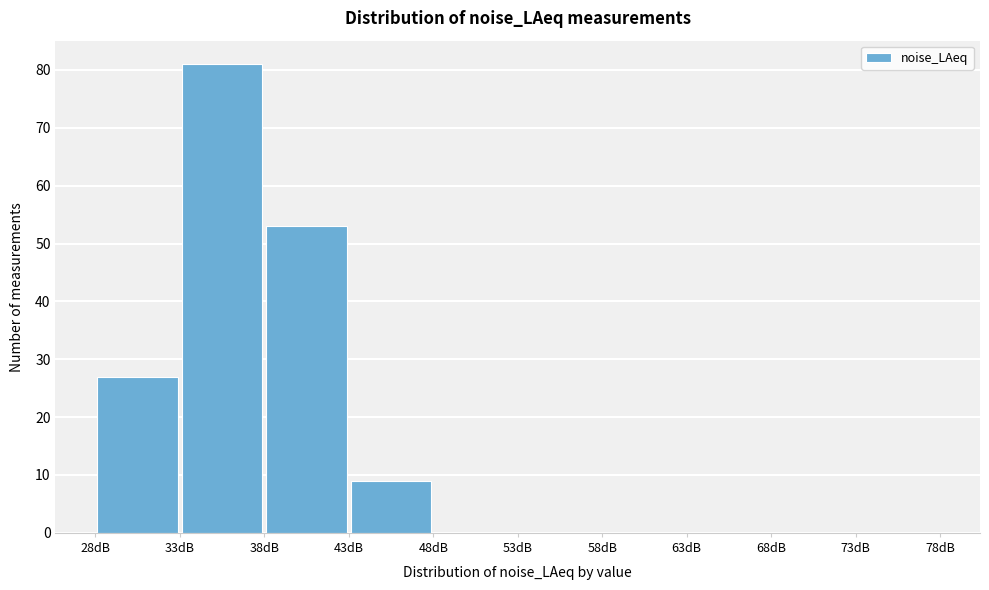

Reading left to right, transcribe this chart: for each bar, give the range it covers on the x-axis and its height. The values are not printed on the chart, so give them approximately, as read against the axis.

28 to 33: 27
33 to 38: 81
38 to 43: 53
43 to 48: 9
48 to 53: 0
53 to 58: 0
58 to 63: 0
63 to 68: 0
68 to 73: 0
73 to 78: 0